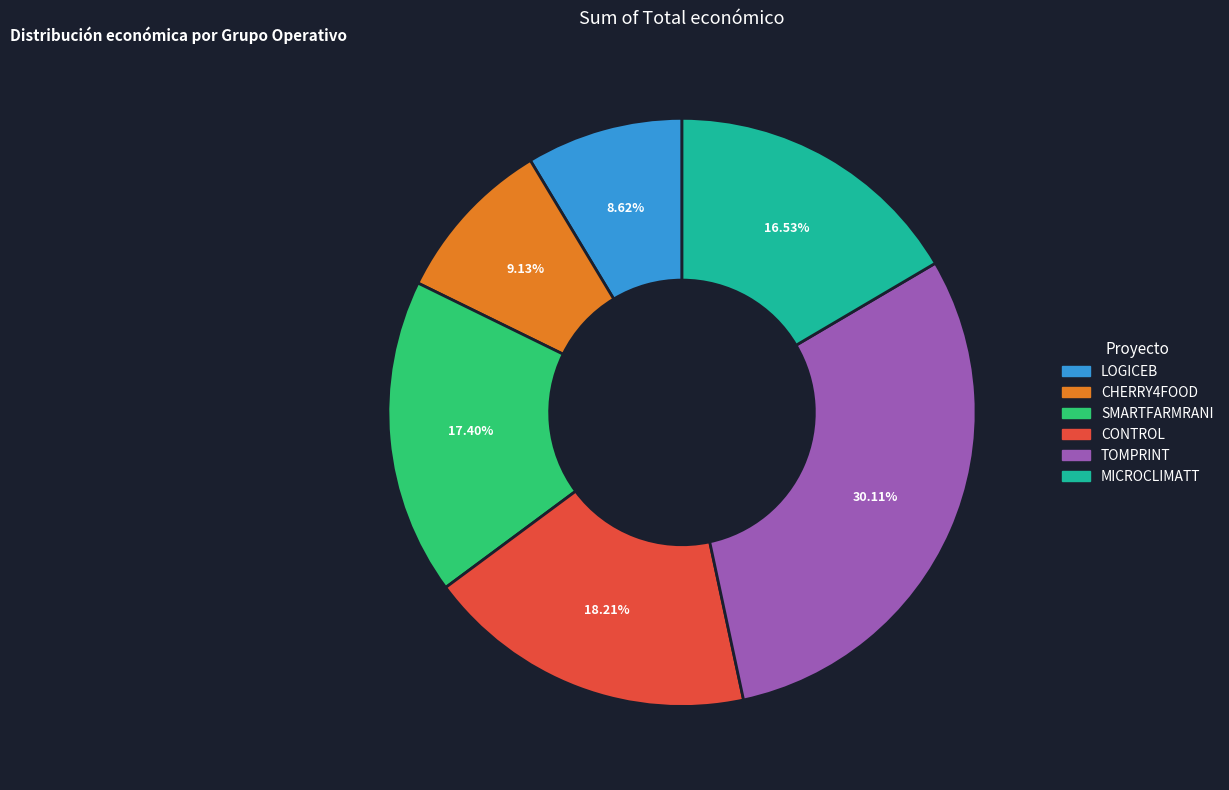

What portion of the pie excludes CONTROL?

81.8%